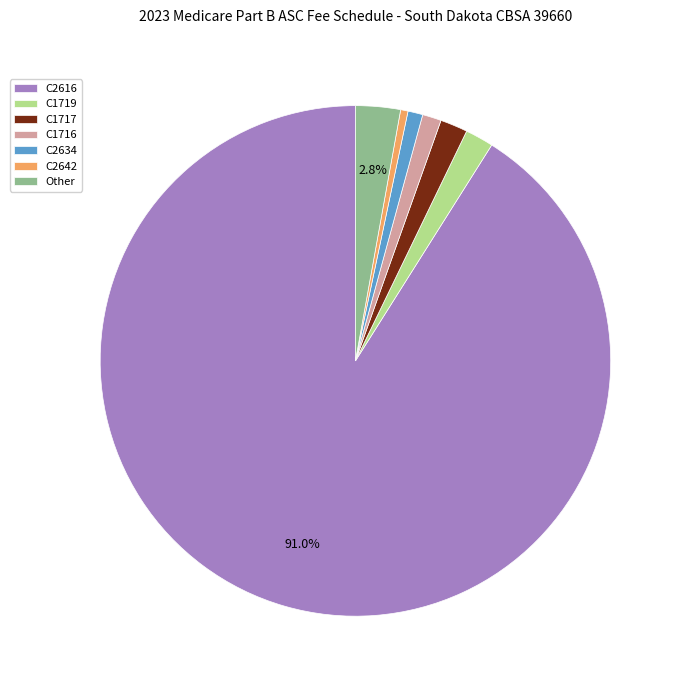

Between C1717 and Other, which is larger?

Other